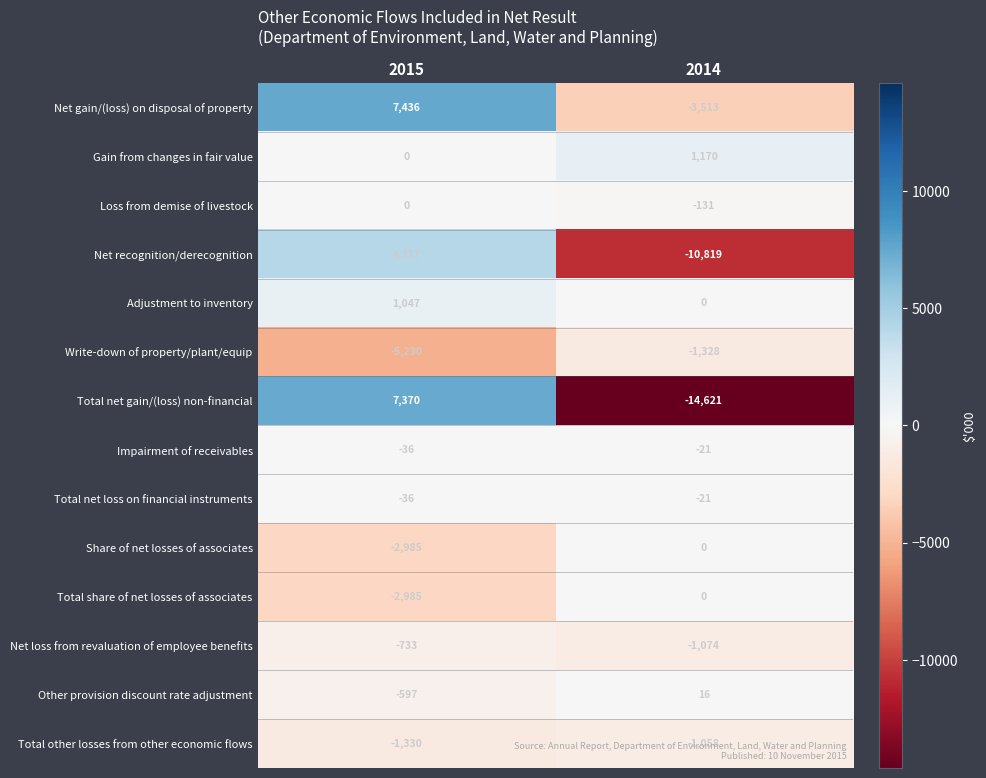

What is the minimum value shown in the chart?

-14621